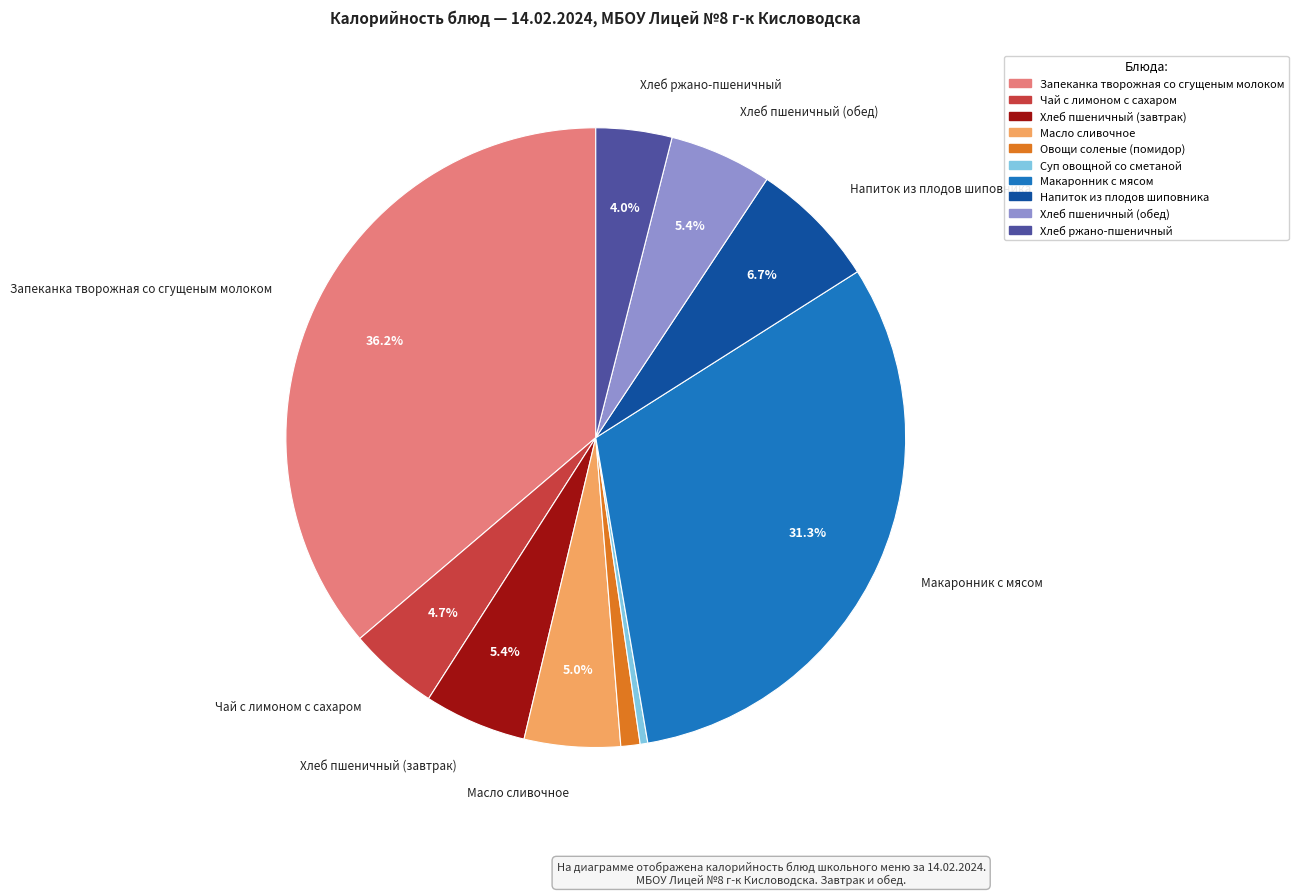

What percentage is NOT represented by Чай с лимоном с сахаром?

95.3%